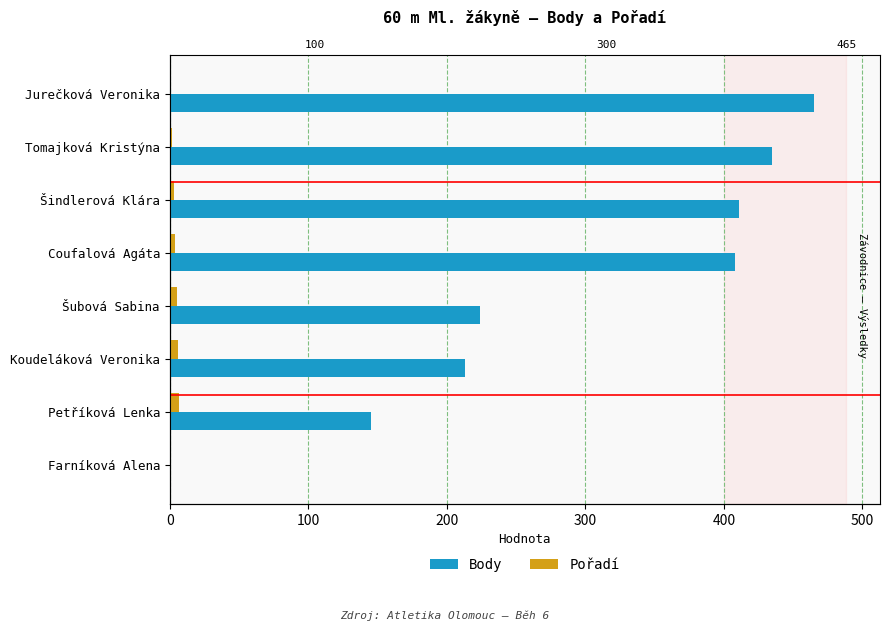

The value of Body at Tomajková Kristýna is 184. True or false?

False